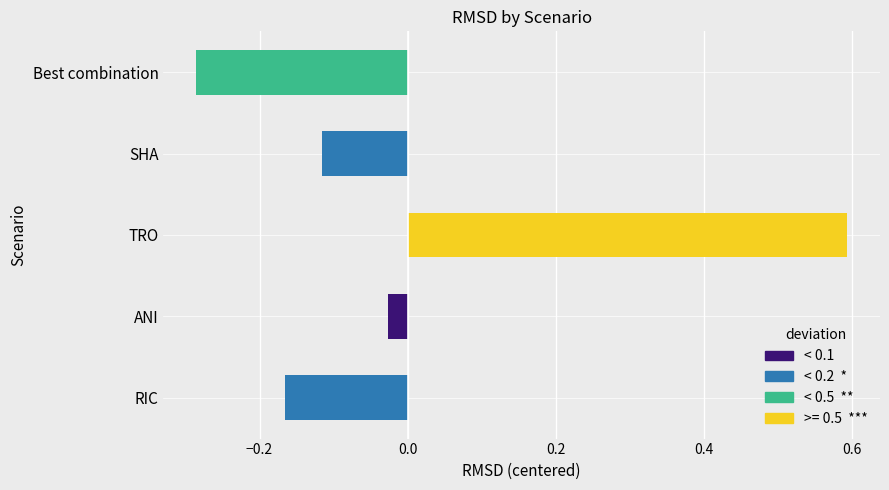

Which category has the lowest value across all series?

Best combination